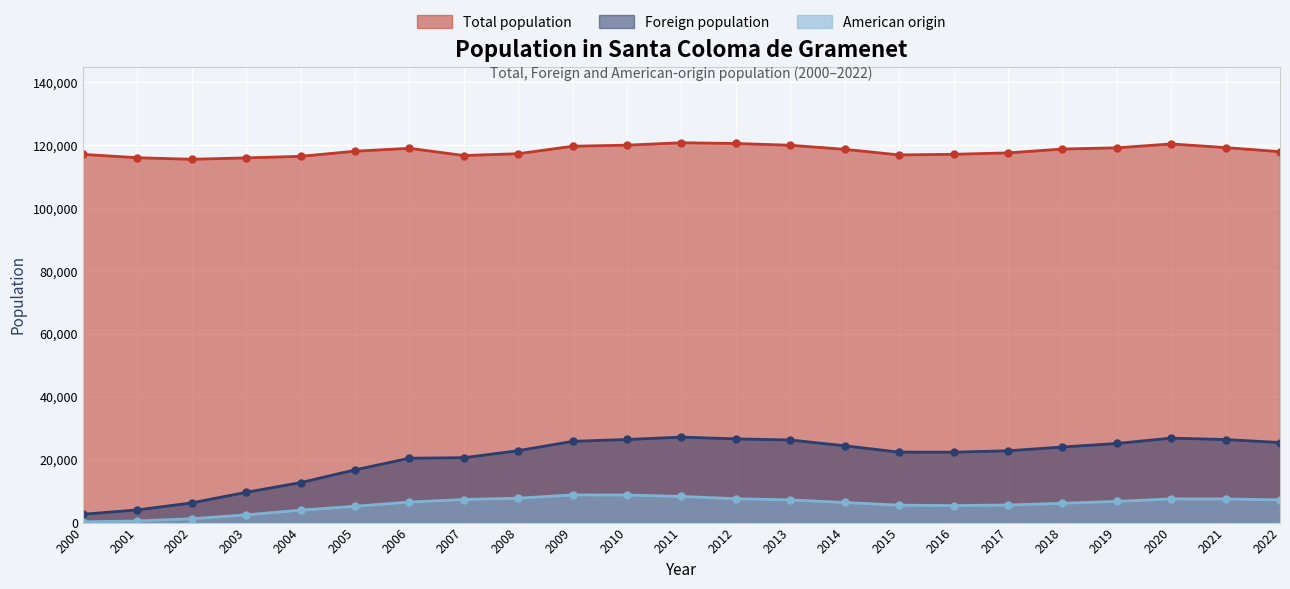

What is the value of the American origin point at the 2nd from the left?

512